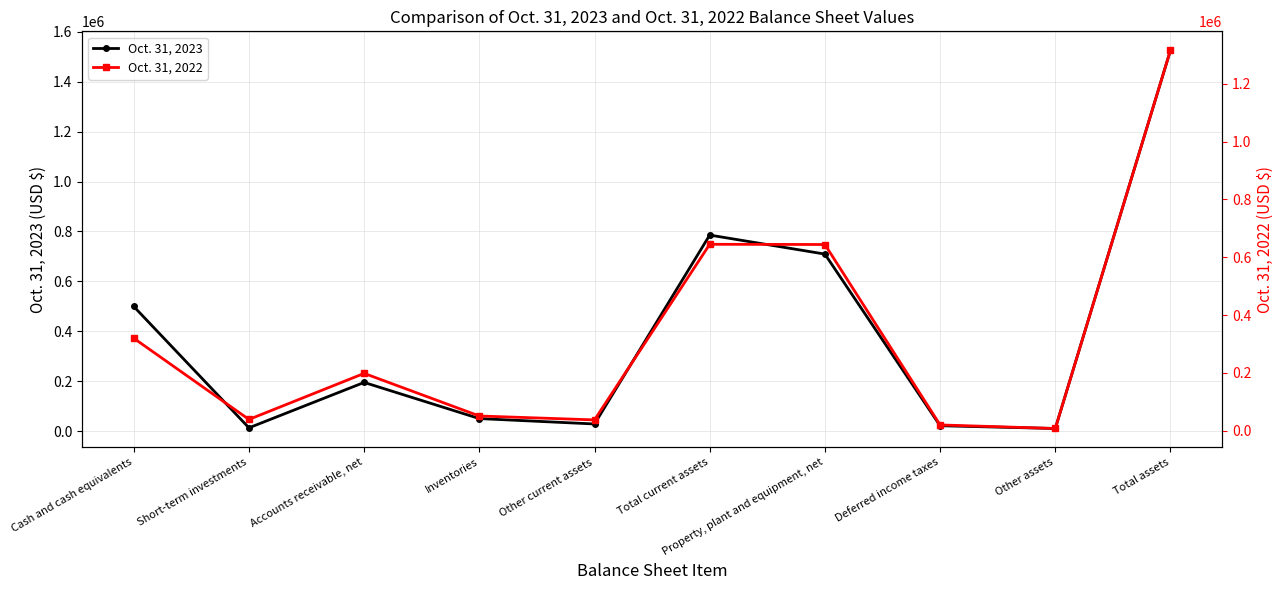

Between Cash and cash equivalents and Total current assets, which is larger?

Total current assets